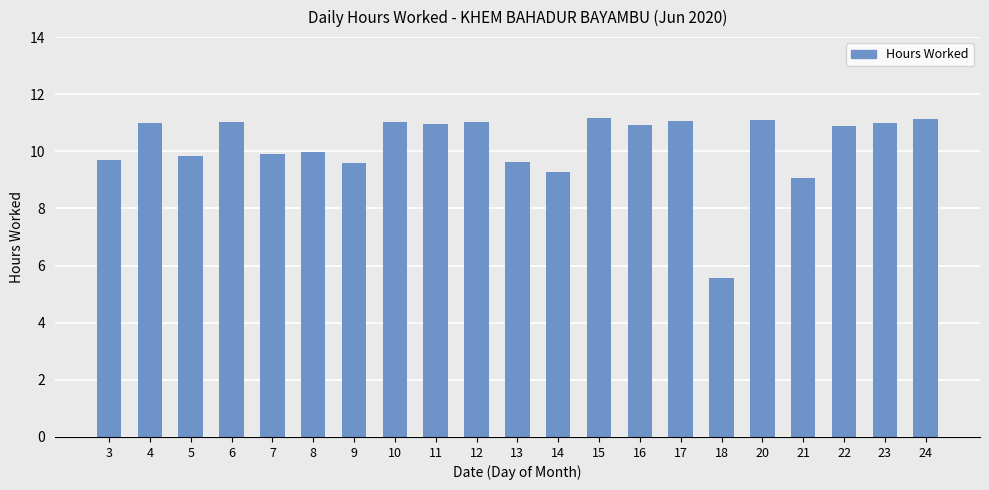

What is the change in value from 15 to 16?

-0.3